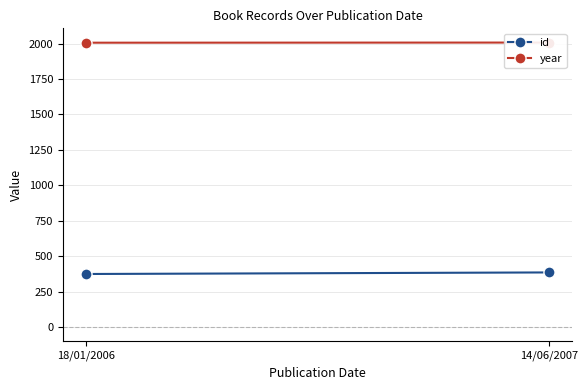

True or false: year has a value of 2006 at 18/01/2006.

True